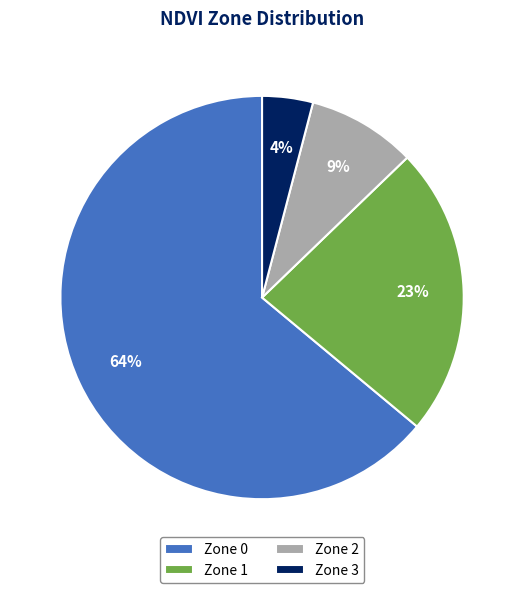

What is the majority slice?

Zone 0